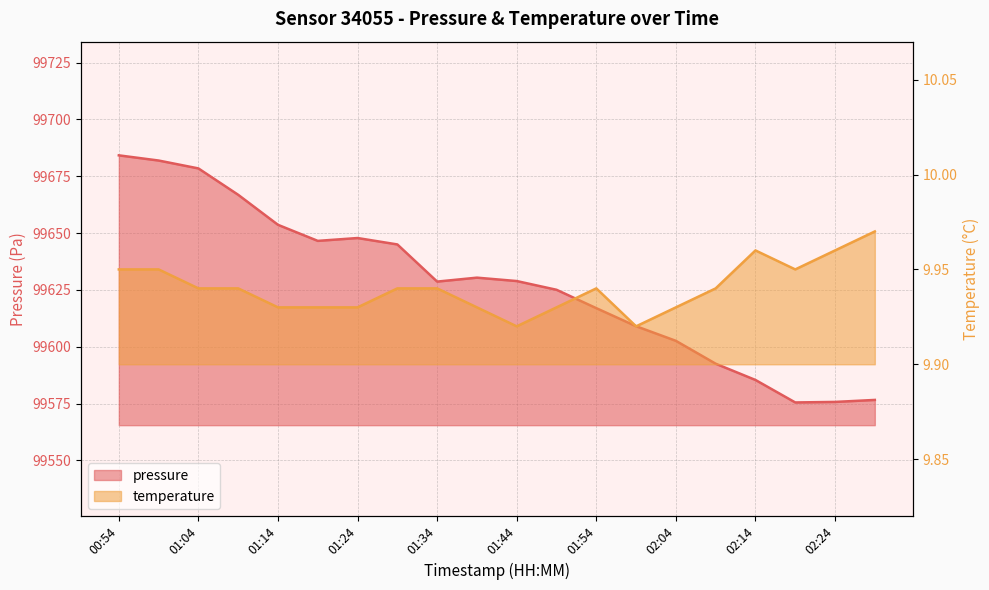

Reading left to right, transcribe all the data shown in this chart.

pressure: 00:54=99684.2	00:59=99681.9	01:04=99678.4	01:09=99666.8	01:14=99653.6	01:19=99646.6	01:24=99647.8	01:29=99645.0	01:34=99628.6	01:39=99630.4	01:44=99628.9	01:49=99625.0	01:54=99616.9	01:59=99609.0	02:04=99602.6	02:09=99592.5	02:14=99585.4	02:19=99575.5	02:24=99575.7	02:29=99576.6
temperature: 00:54=9.9	00:59=9.9	01:04=9.9	01:09=9.9	01:14=9.9	01:19=9.9	01:24=9.9	01:29=9.9	01:34=9.9	01:39=9.9	01:44=9.9	01:49=9.9	01:54=9.9	01:59=9.9	02:04=9.9	02:09=9.9	02:14=10.0	02:19=9.9	02:24=10.0	02:29=10.0